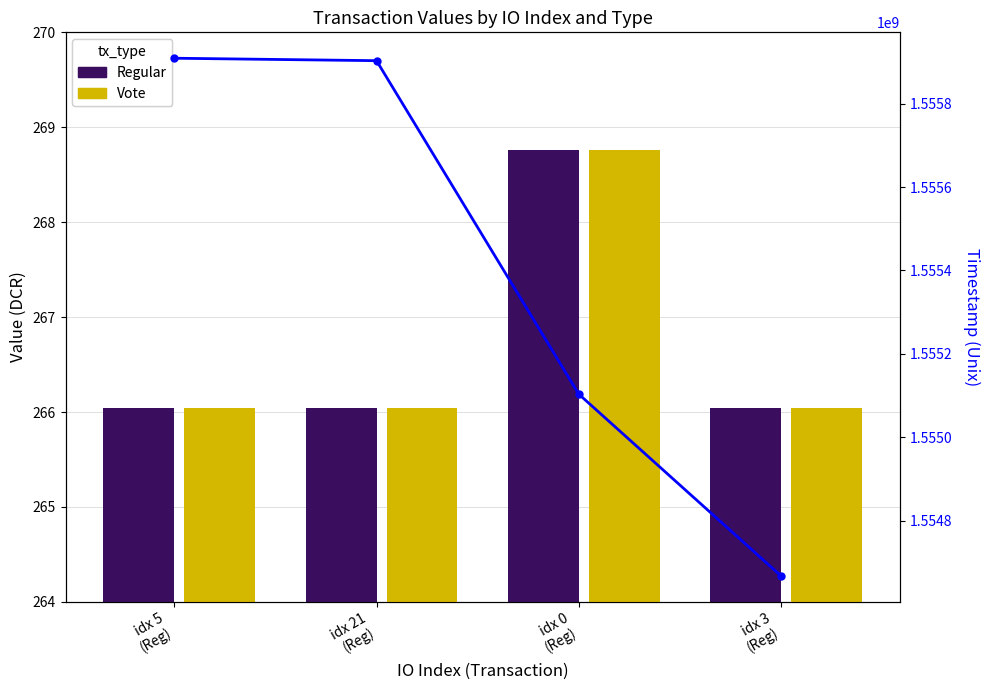

What is the label of the 2nd bar from the left?

idx 21
(Reg)